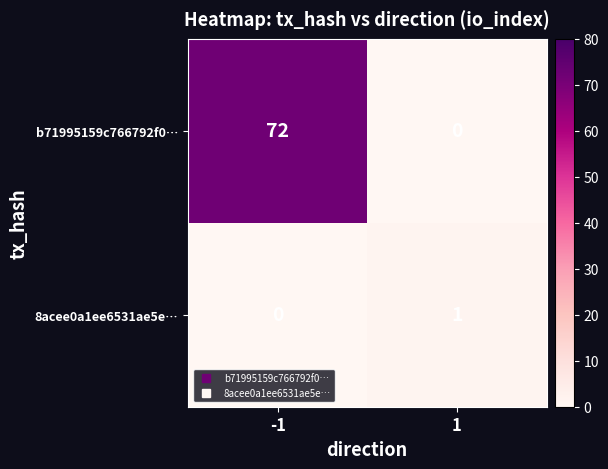

Read the b71995159c766792f0… value at -1.

72